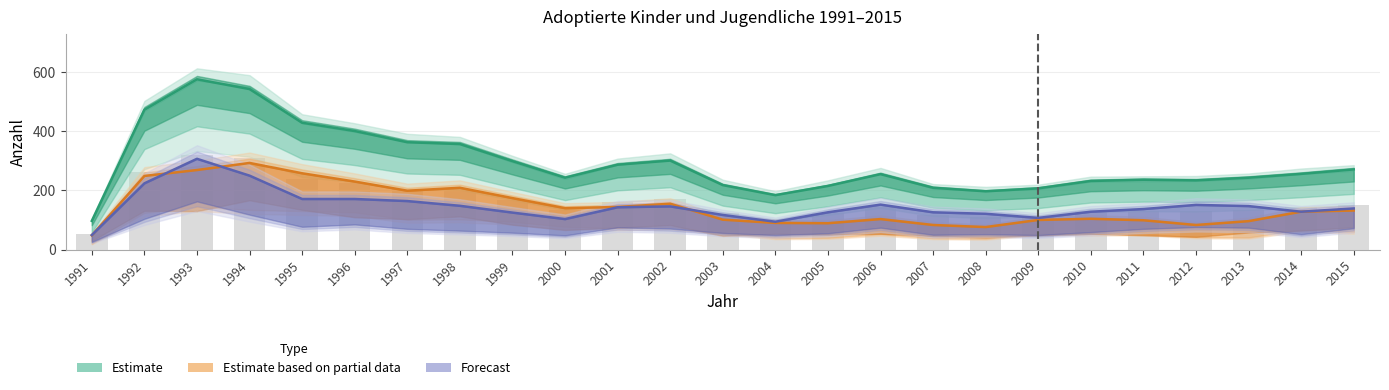

At which category is the sum across all series the highest?

1993